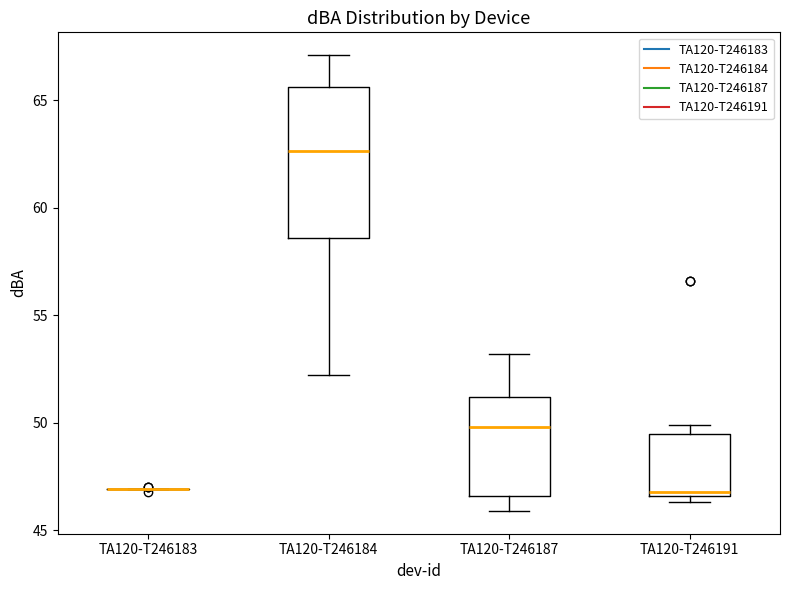

Reading left to right, transcribe this box plot: for each box, give where its median line is, the range the box spans, and where its two whiskers end, as read against the y-axis. The values are not printed on the chart, so give them approximately, as read against the axis.

TA120-T246183: box collapsed to a line at 47.0, whiskers 47.0 to 47.0
TA120-T246184: median 62.5, box 58.5 to 65.5, whiskers 52.0 to 67.0
TA120-T246187: median 50.0, box 46.5 to 51.0, whiskers 46.0 to 53.0
TA120-T246191: median 47.0, box 46.5 to 49.5, whiskers 46.5 (just below the box's lower edge) to 50.0